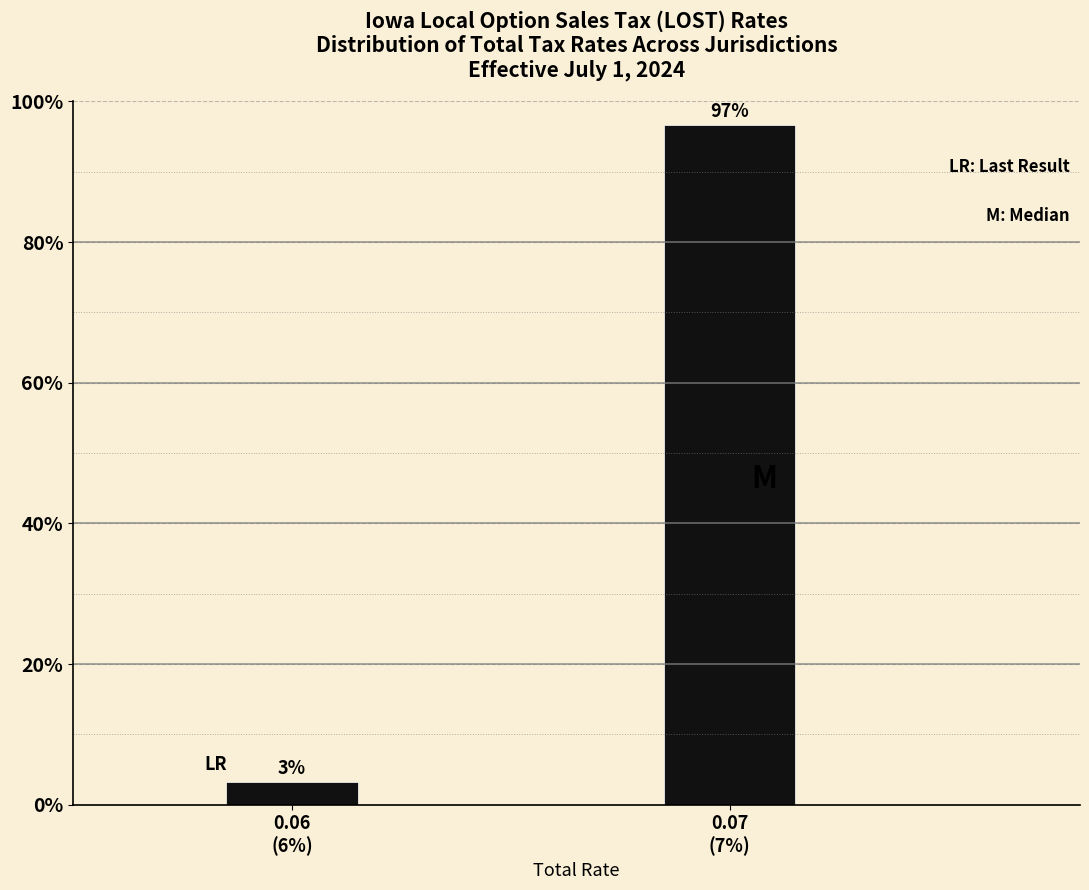

What is the sum of all values?

100.0